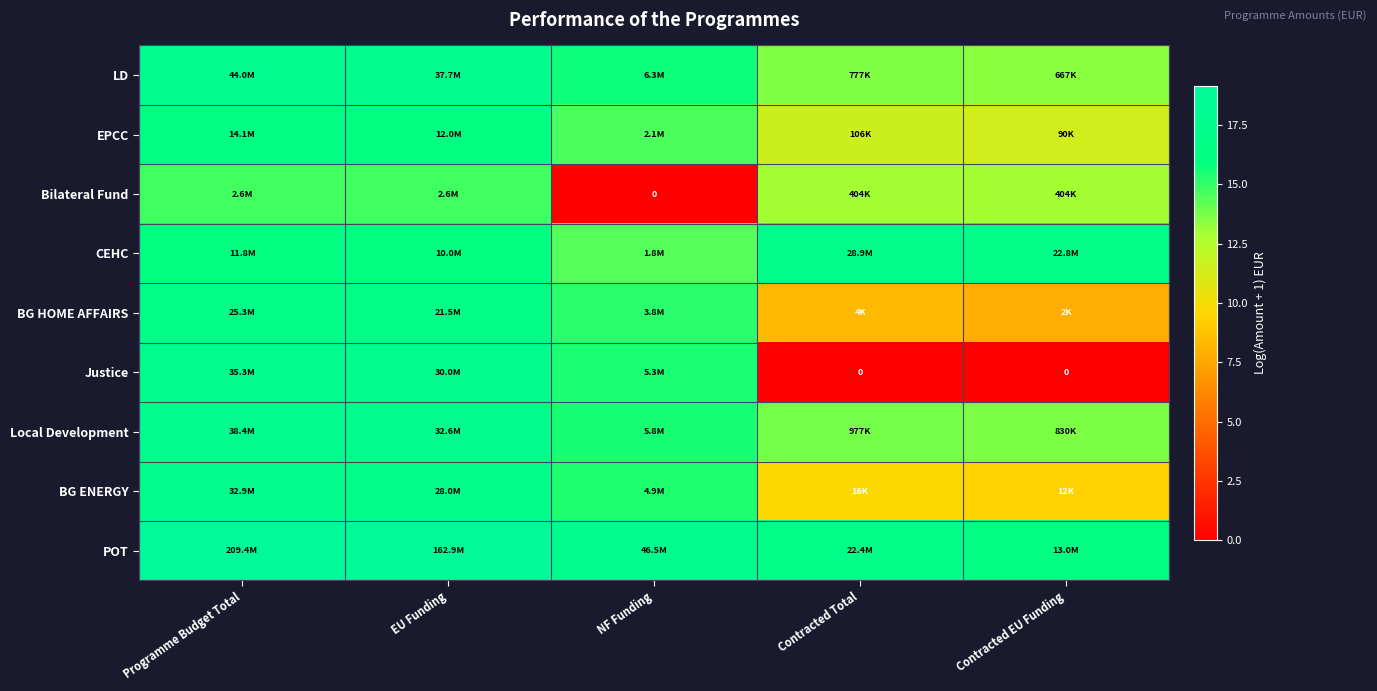

At which category does the chart reach its minimum across all series?

NF Funding